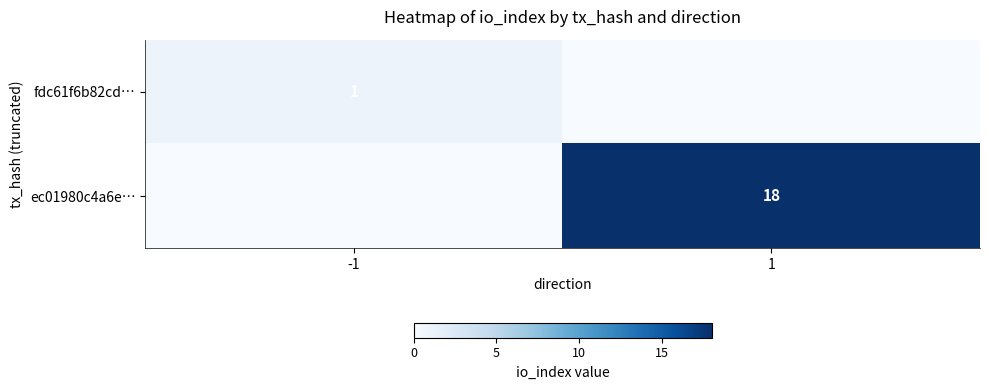

At how many categories does at least one series exceed 12?

1